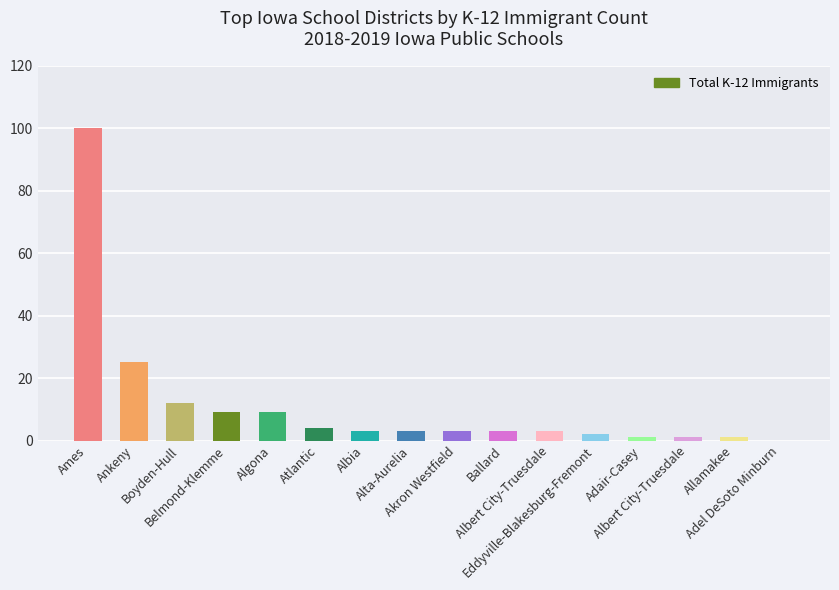

Where does the data first go above 3?

Ames